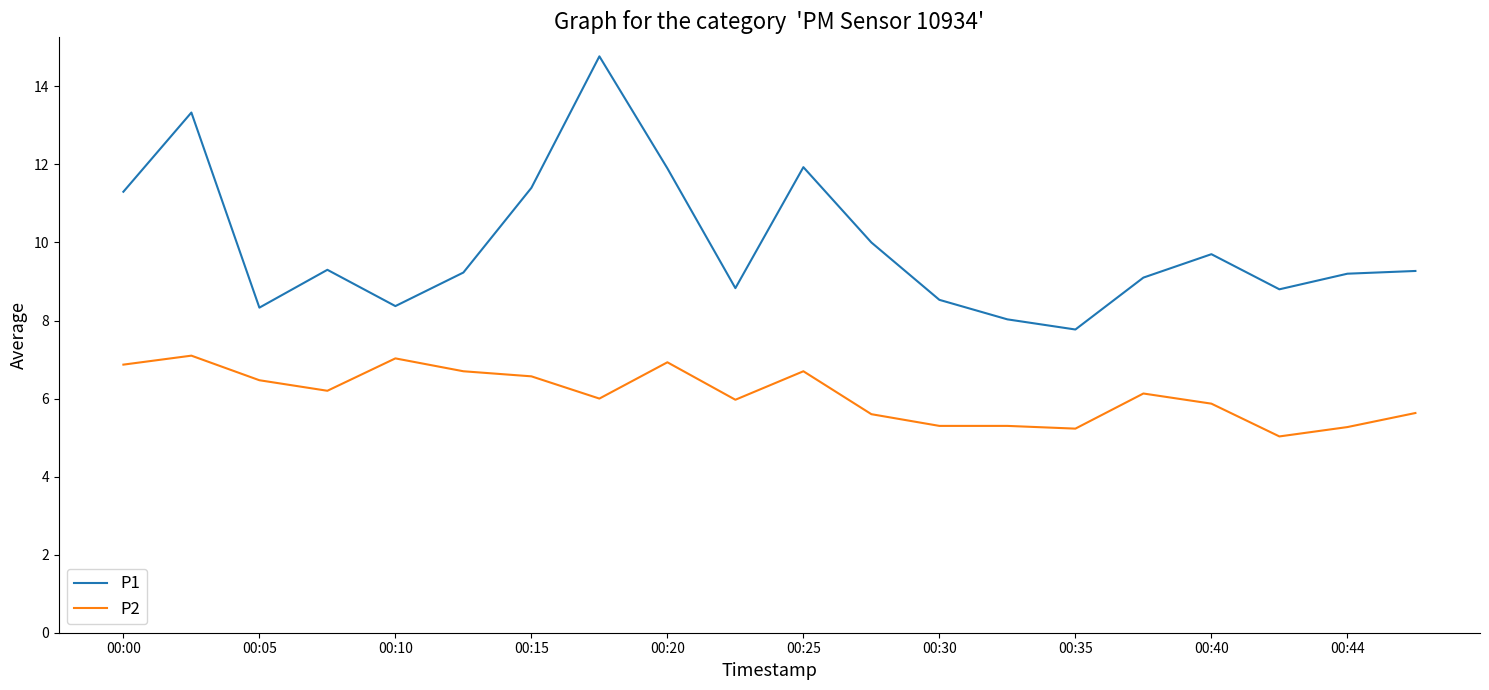

Which series has the largest total across all categories?

P1